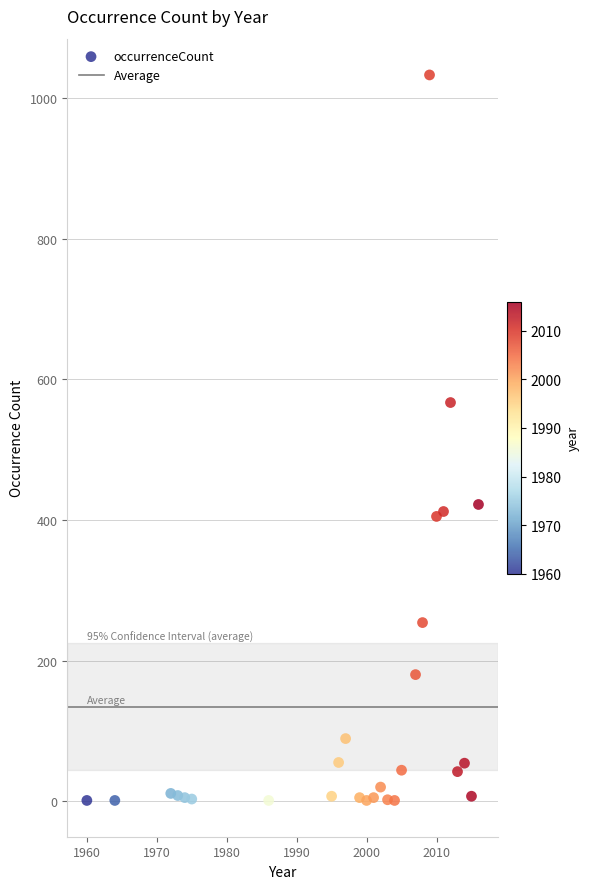

What is the range of Y values (max minus min)?

1032